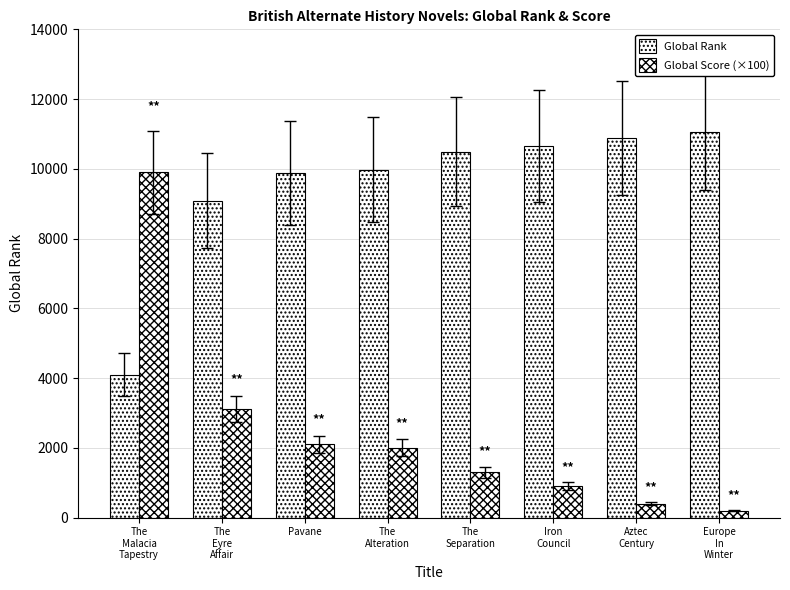

Which series has the largest range (max minus min)?

Global Score (×100)